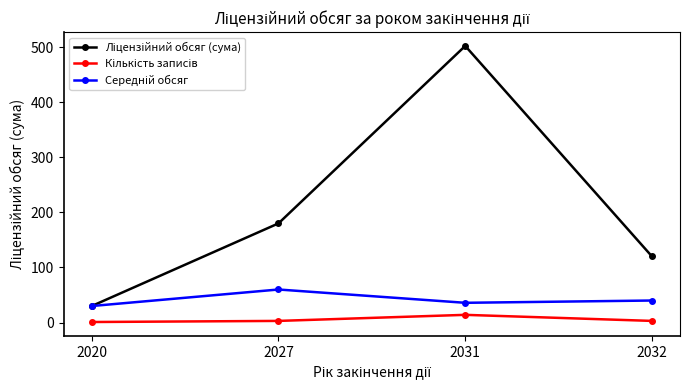

At which category is the sum across all series the highest?

2031